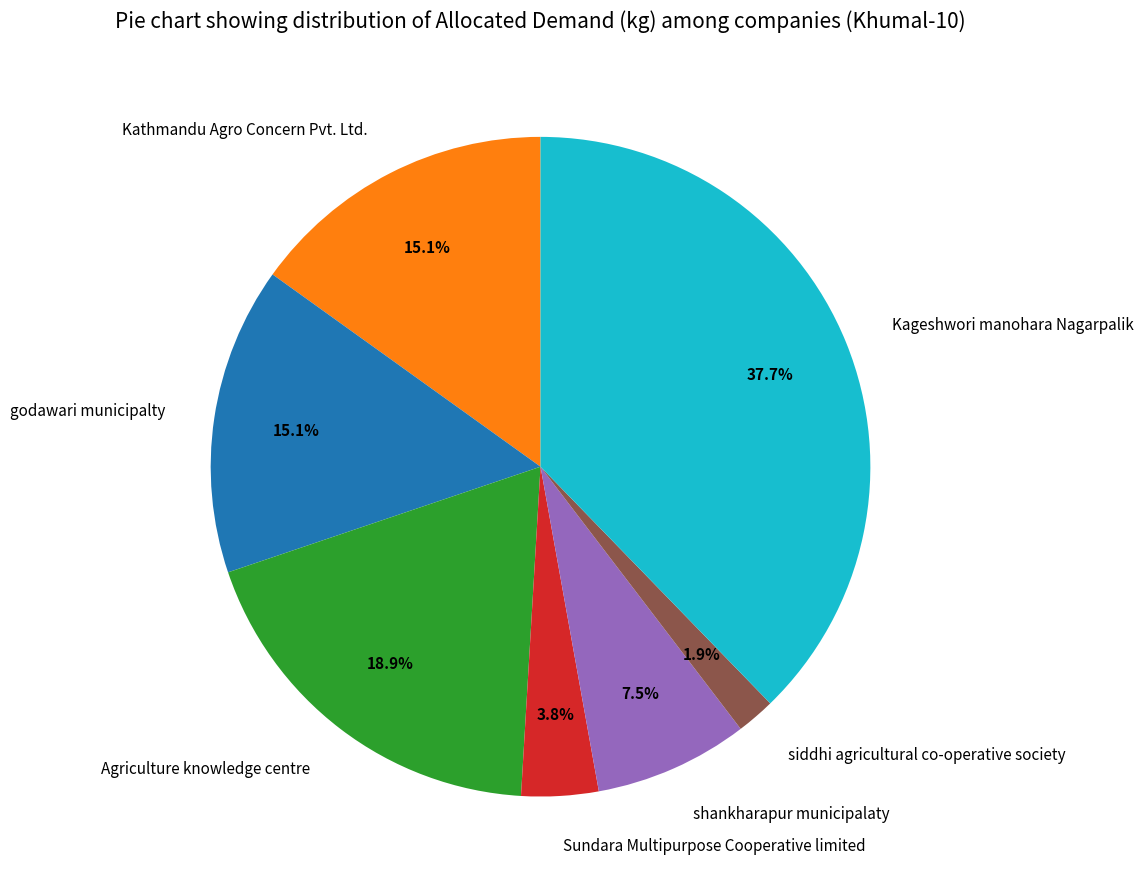

True or false: siddhi agricultural co-operative society accounts for 2% of the total.

True